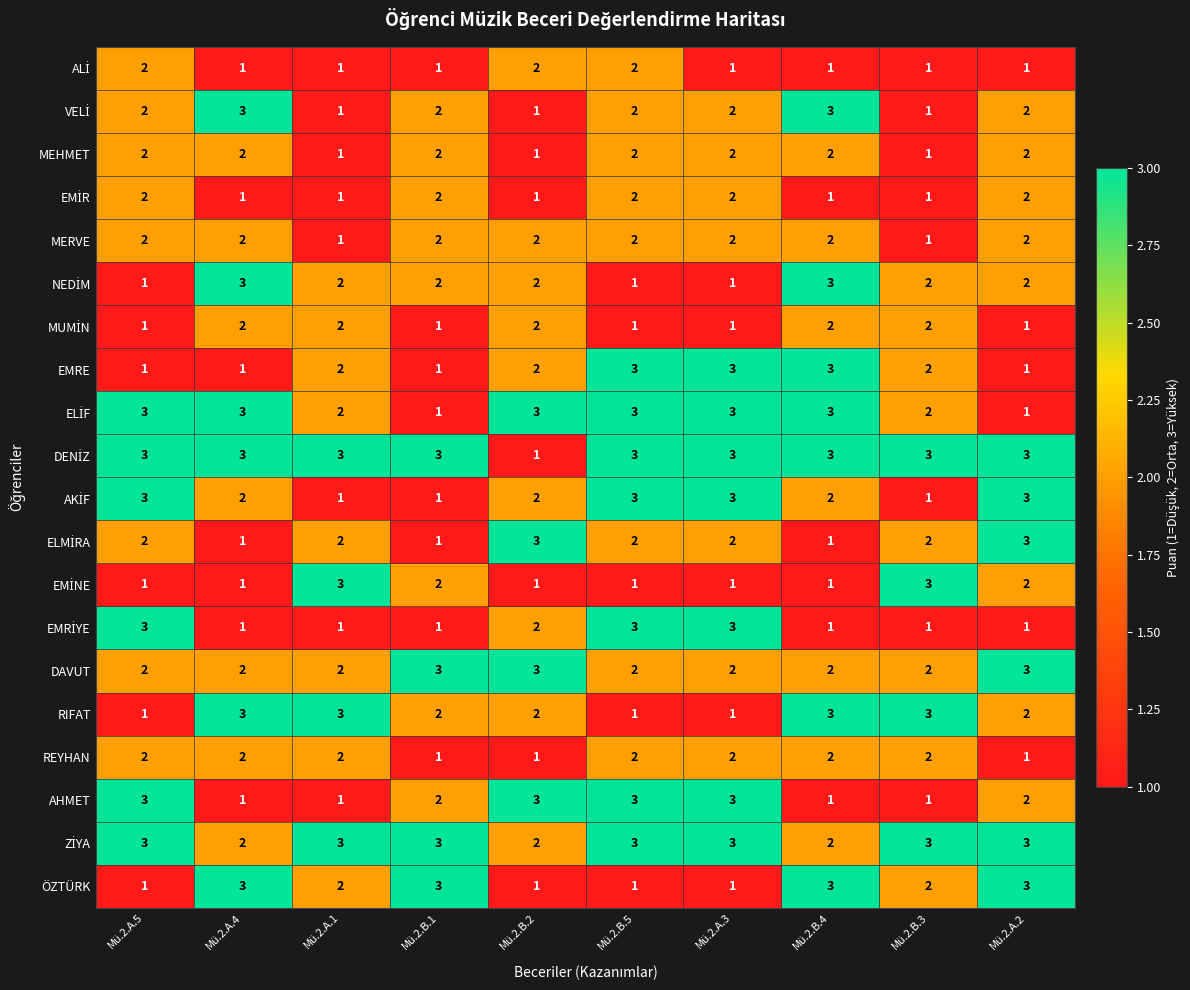

What is the sum of the EMRE values at Mü.2.A.1 and Mü.2.A.2?

3